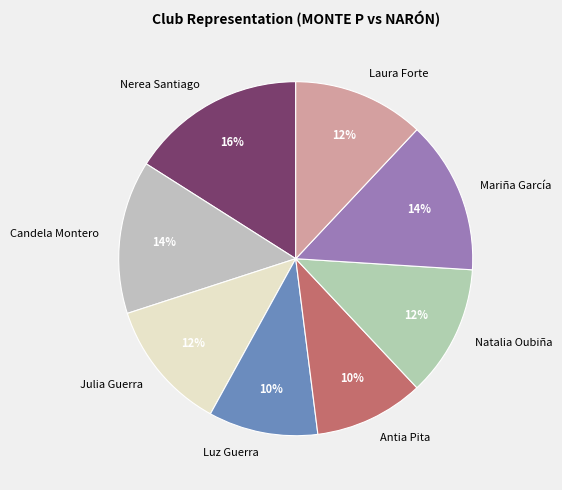

To the nearest percent, what is the difference between the Natalia Oubiña and Antia Pita slice percentages?

2%